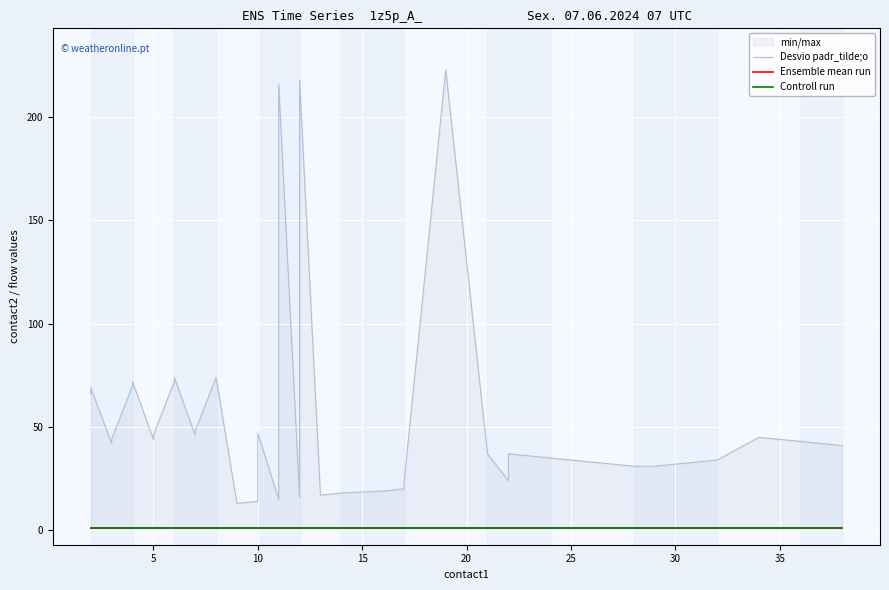

What is the highest value of the Controll run series?

1